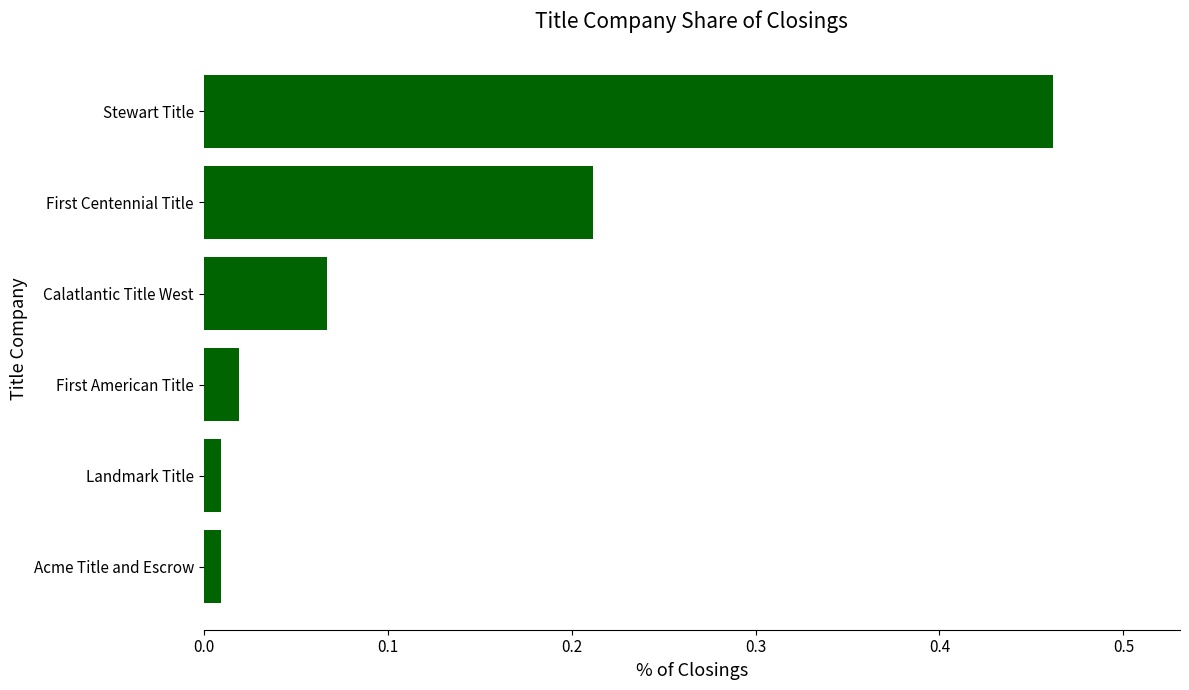

At which category does the chart reach its peak across all series?

Stewart Title